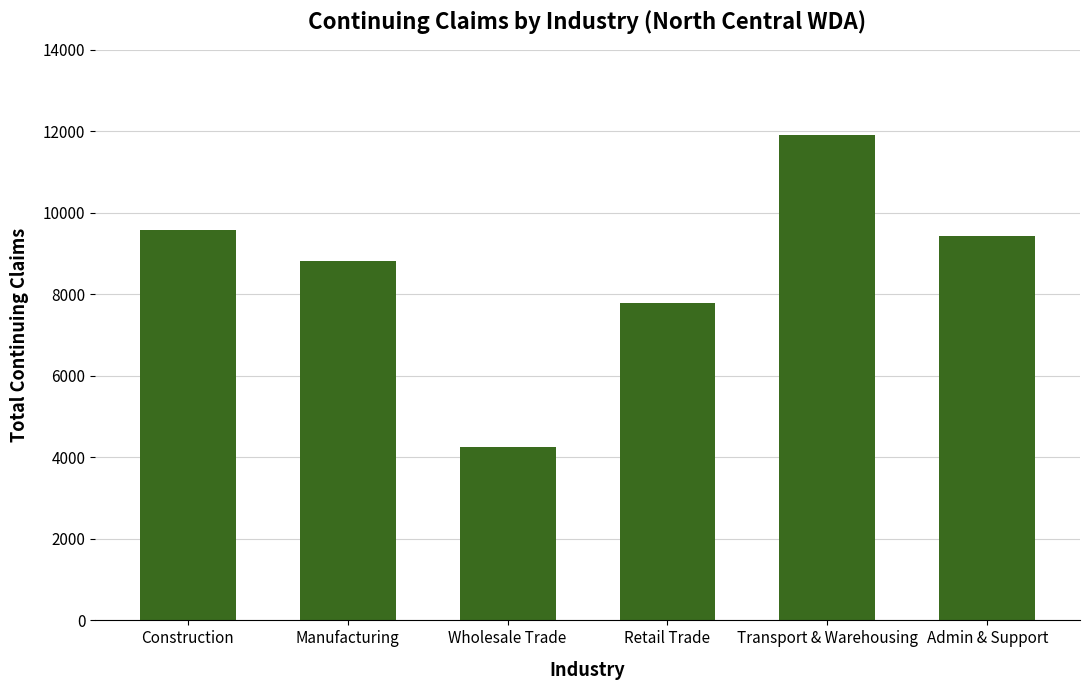

Does the chart contain stacked bars?

No